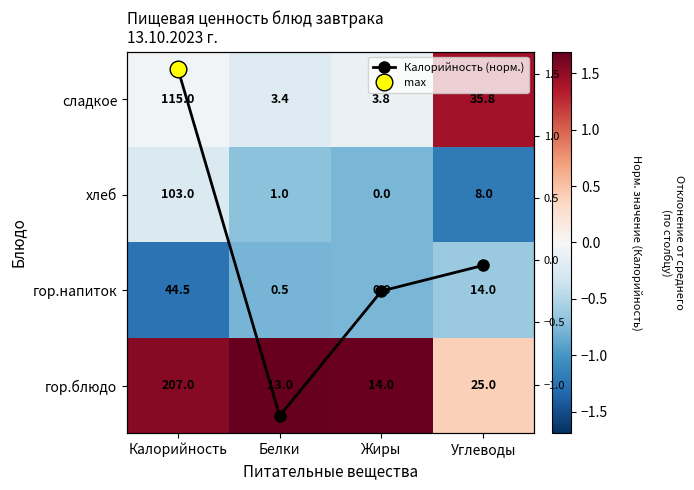

Is it true that Калорийность (норм.) equals -0.1 at Углеводы?

False